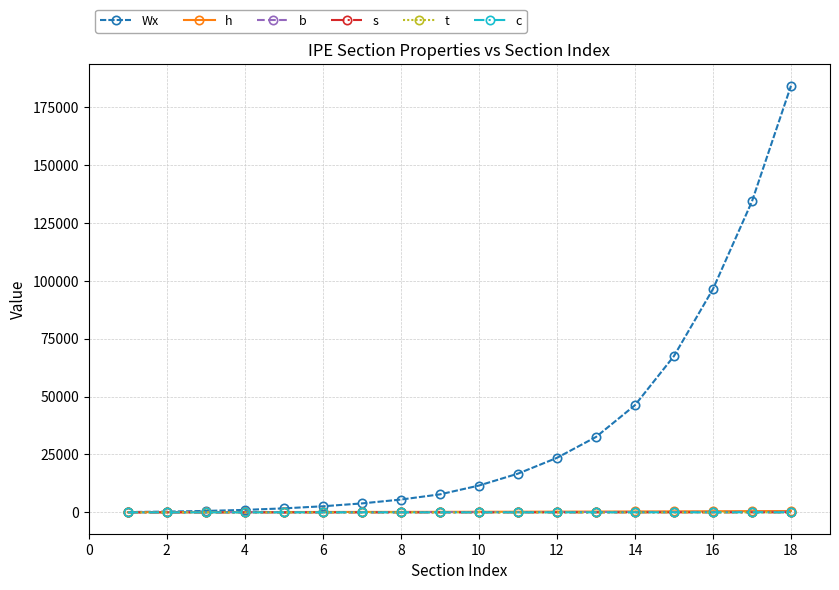

Which series has the largest range (max minus min)?

Wx